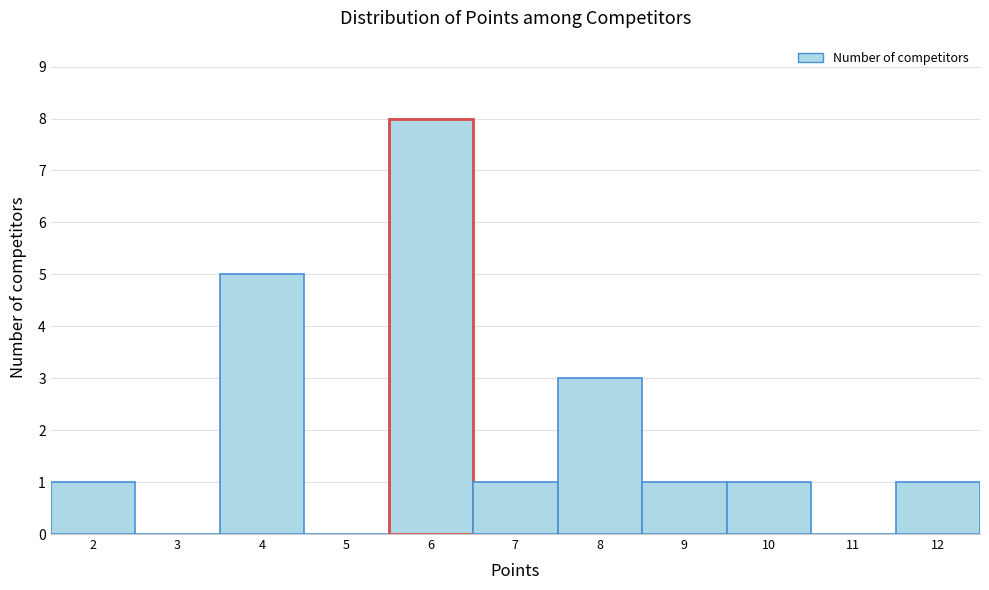

How tall is the bar that spans 9.5 to 10.5 on the x-axis? The values are not printed on the chart, so give them approximately, as read against the axis.

1